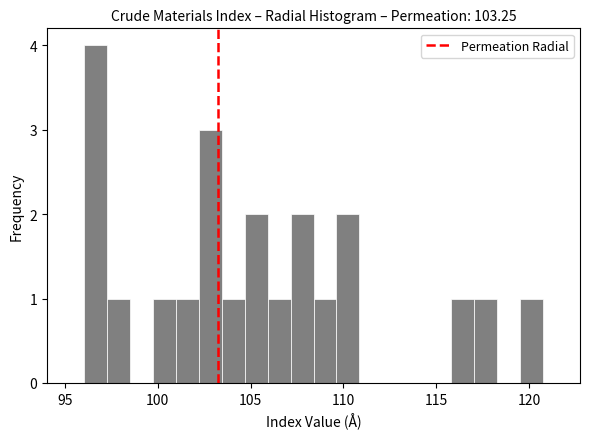

Around what value on the x-axis is the tallest bar? Give the approximate position of its centre, as read against the axis.

96.5